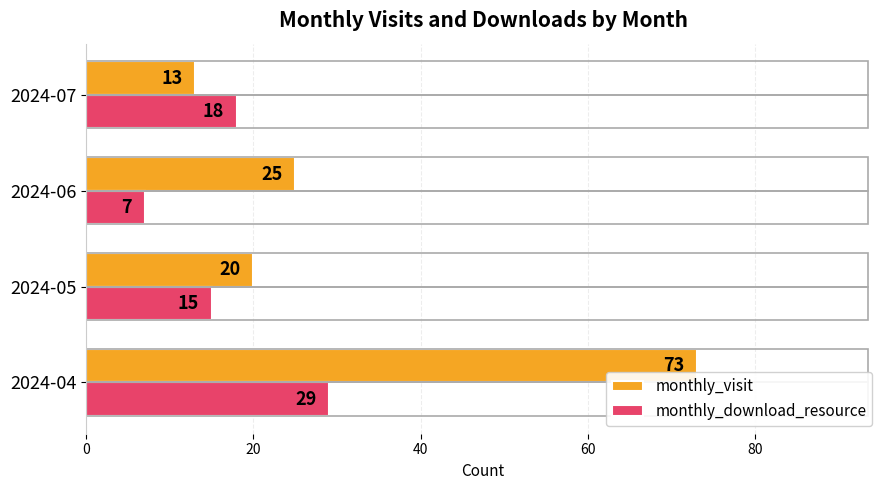

List the series in order of their peak value, highest first.

monthly_visit, monthly_download_resource